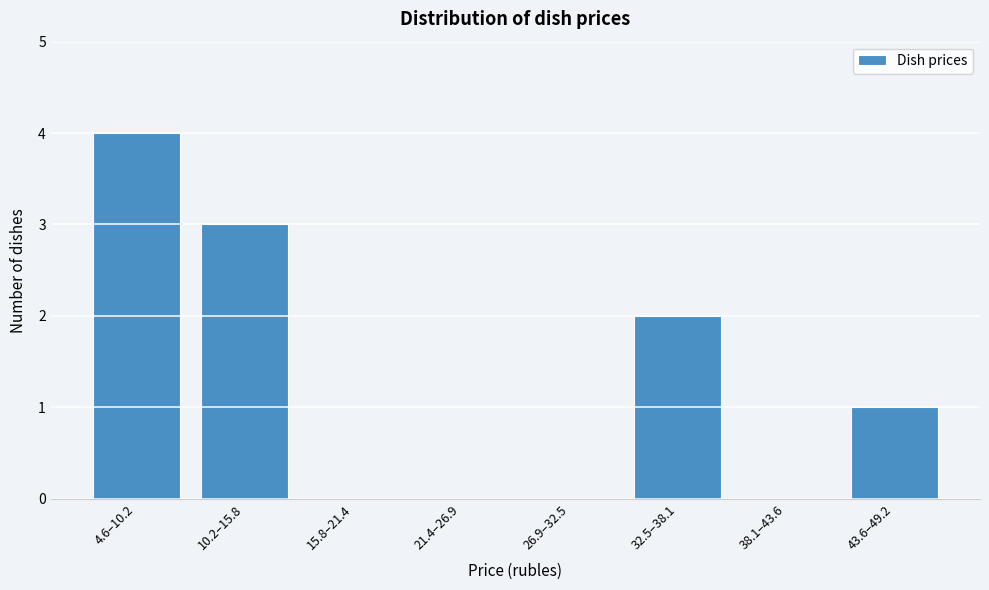

Reading left to right, list all the values displayed in this chart.

4.6–10.2=4	10.2–15.8=3	15.8–21.4=0	21.4–26.9=0	26.9–32.5=0	32.5–38.1=2	38.1–43.6=0	43.6–49.2=1